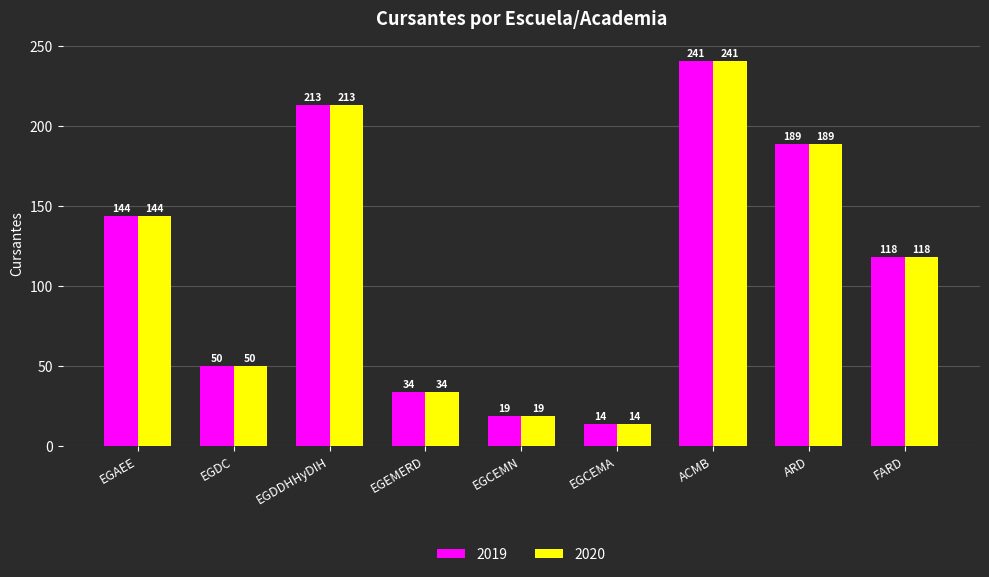

Rank the categories by 2019 value from highest to lowest.

ACMB, EGDDHHyDIH, ARD, EGAEE, FARD, EGDC, EGEMERD, EGCEMN, EGCEMA